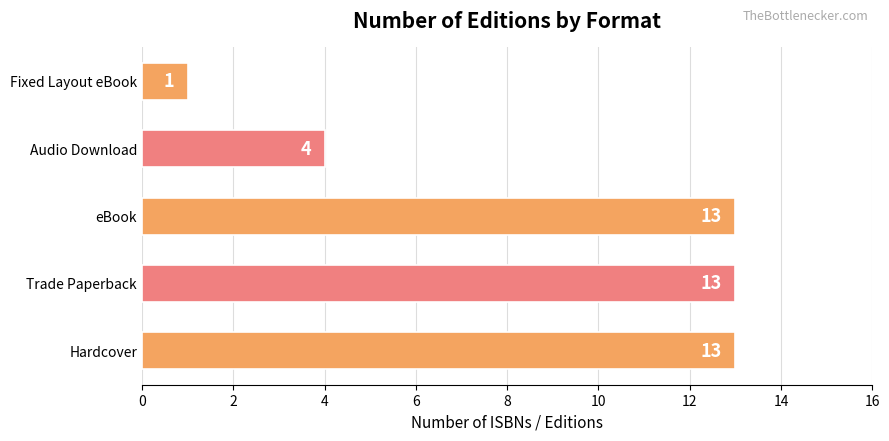

Reading top to bottom, what are all the values shown in this chart?

1	4	13	13	13